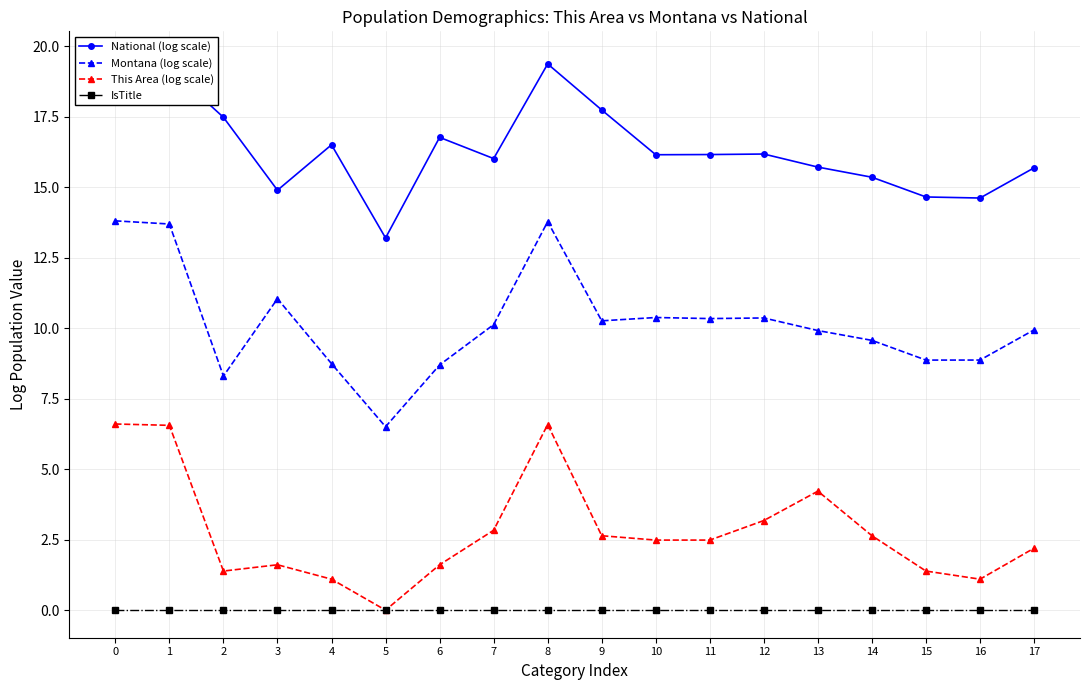

Reading left to right, what are all the values shown in this chart?

National (log scale): 0=19.5	1=19.2	2=17.5	3=14.9	4=16.5	5=13.2	6=16.8	7=16.0	8=19.4	9=17.7	10=16.1	11=16.2	12=16.2	13=15.7	14=15.4	15=14.7	16=14.6	17=15.7
Montana (log scale): 0=13.8	1=13.7	2=8.3	3=11.0	4=8.7	5=6.5	6=8.7	7=10.1	8=13.8	9=10.3	10=10.4	11=10.3	12=10.4	13=9.9	14=9.6	15=8.9	16=8.9	17=9.9
This Area (log scale): 0=6.6	1=6.6	2=1.4	3=1.6	4=1.1	5=0.0	6=1.6	7=2.8	8=6.6	9=2.6	10=2.5	11=2.5	12=3.2	13=4.2	14=2.6	15=1.4	16=1.1	17=2.2
IsTitle: 0=0.0	1=0.0	2=0.0	3=0.0	4=0.0	5=0.0	6=0.0	7=0.0	8=0.0	9=0.0	10=0.0	11=0.0	12=0.0	13=0.0	14=0.0	15=0.0	16=0.0	17=0.0